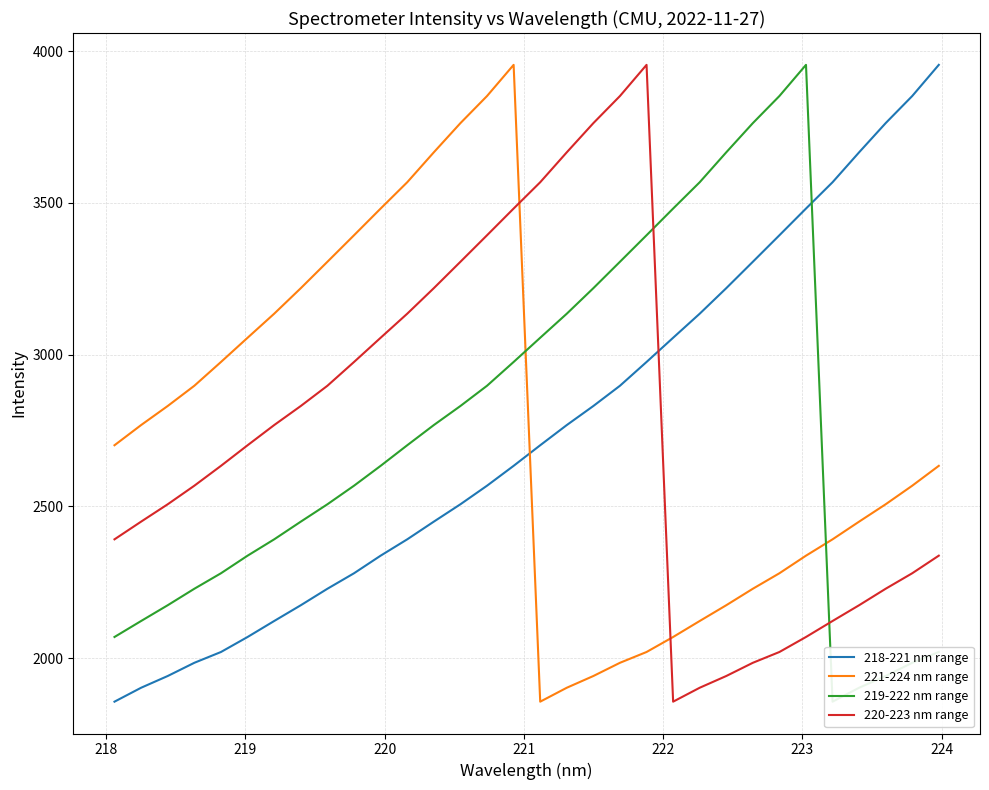

Which series has the largest total across all categories?

218-221 nm range